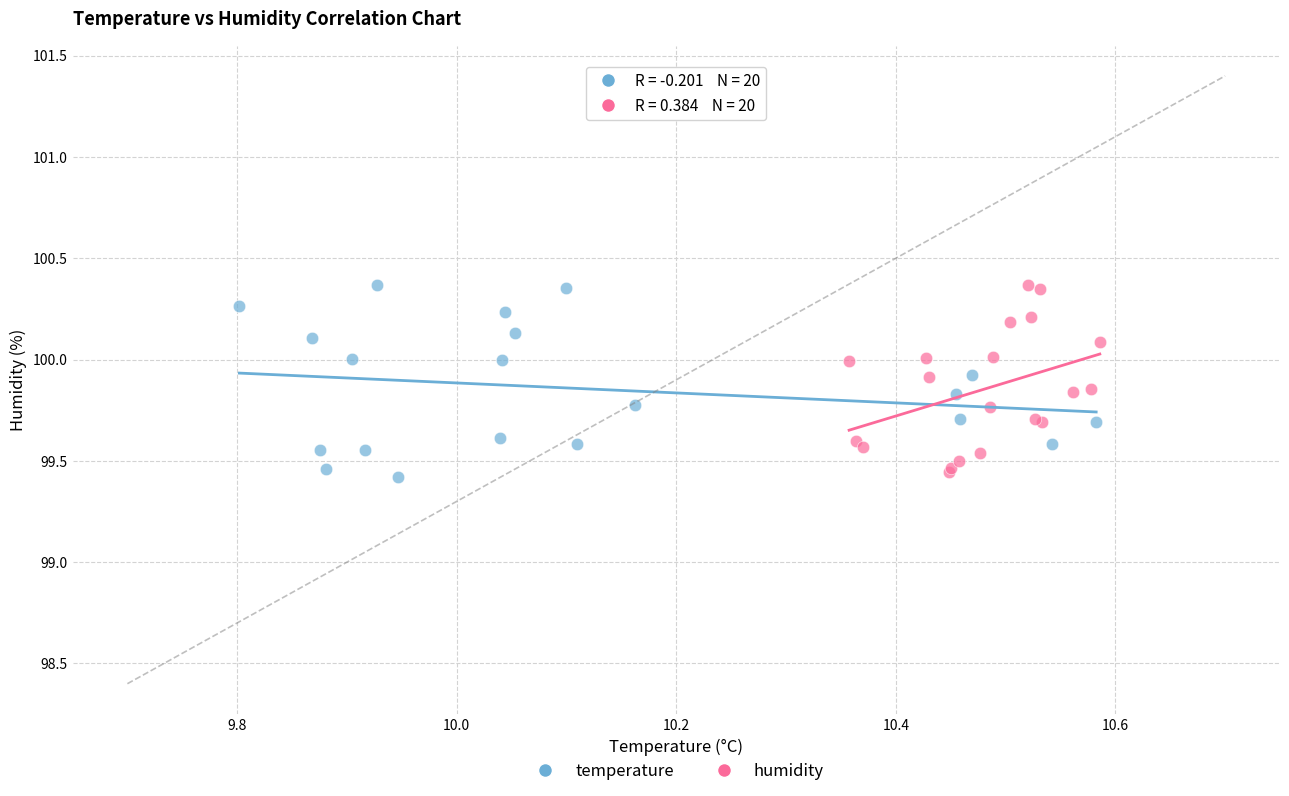

What are all the series names shown in the legend?

temperature, humidity